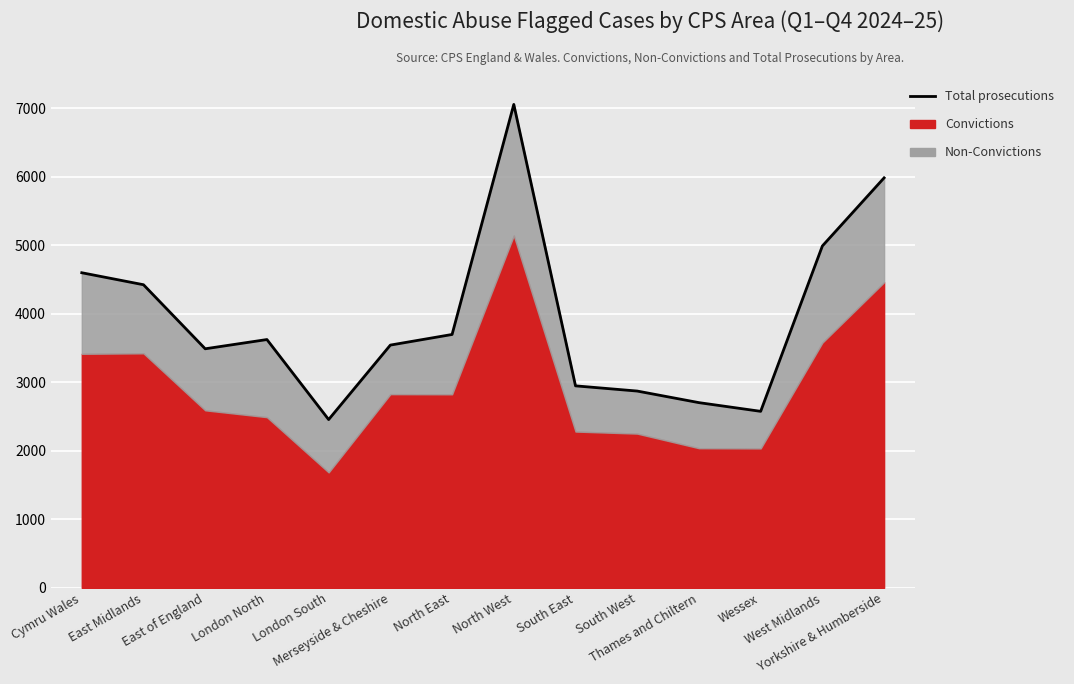

Reading left to right, what are all the values shown in this chart?

4599	4424	3489	3624	2456	3543	3698	7056	2948	2872	2703	2576	4990	5984